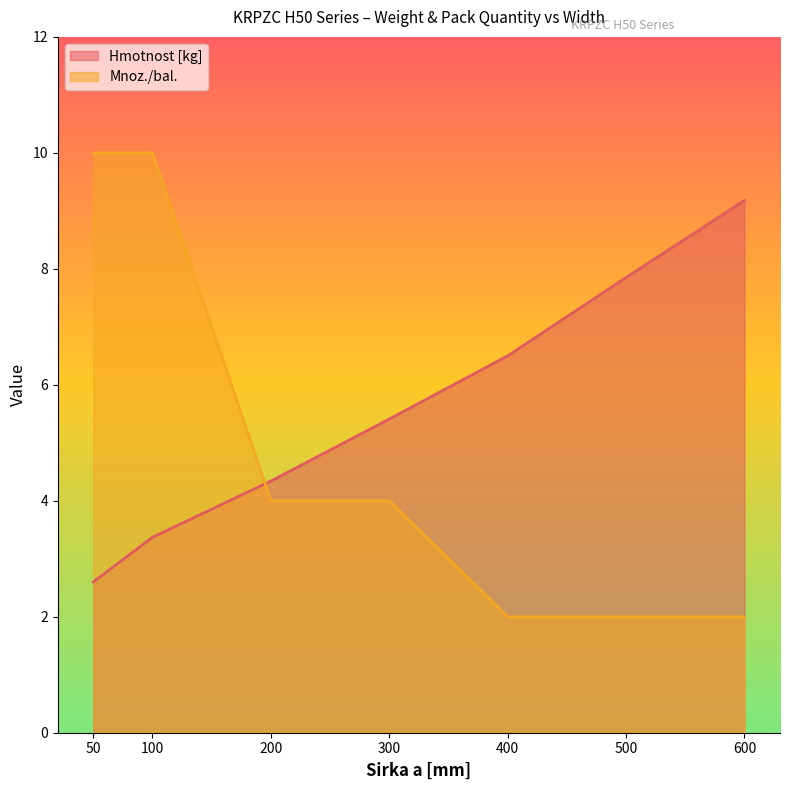

What is the difference between the maximum and second lowest values in the Mnoz./bal. series?

8.0